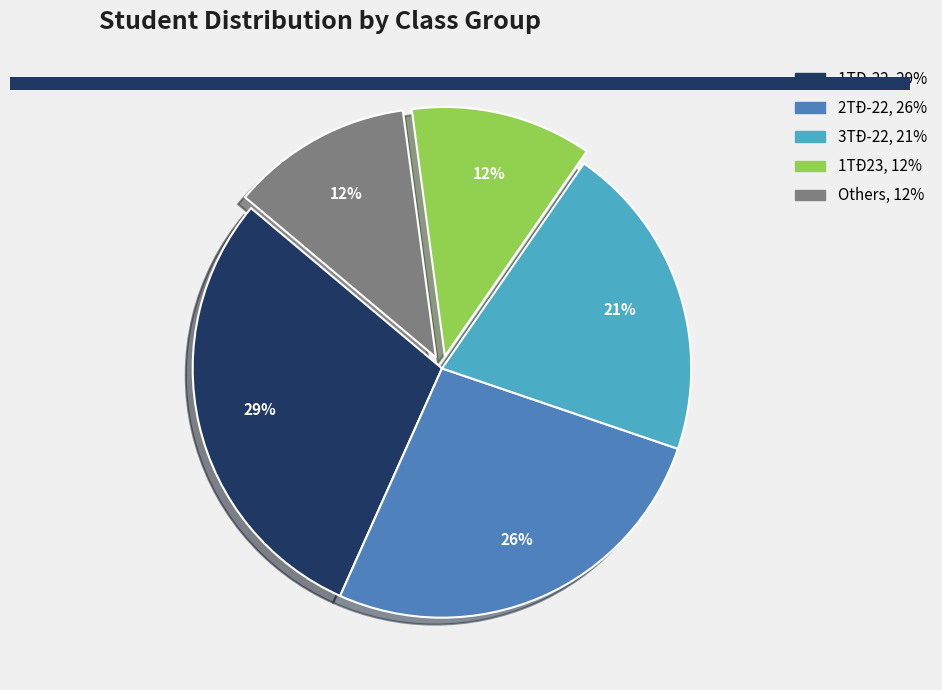

Is there any slice that represents more than half of the pie?

No